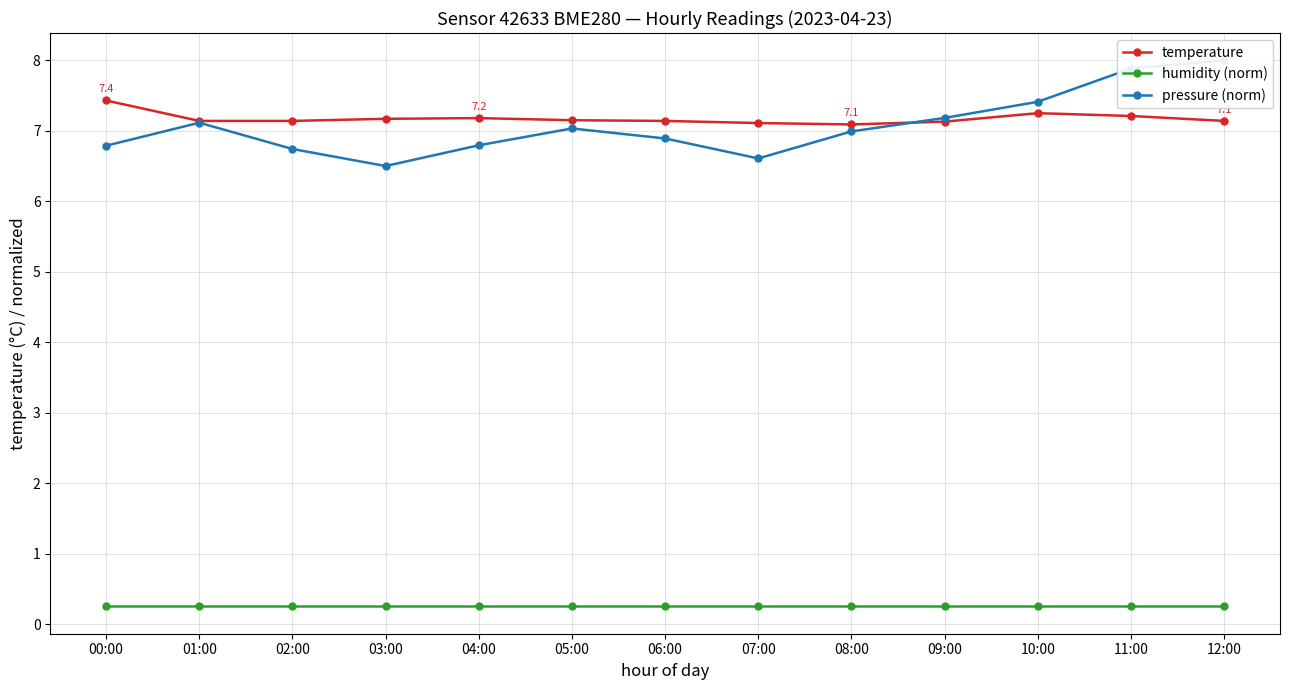

The temperature series shows 2.1 at 08:00. True or false?

False